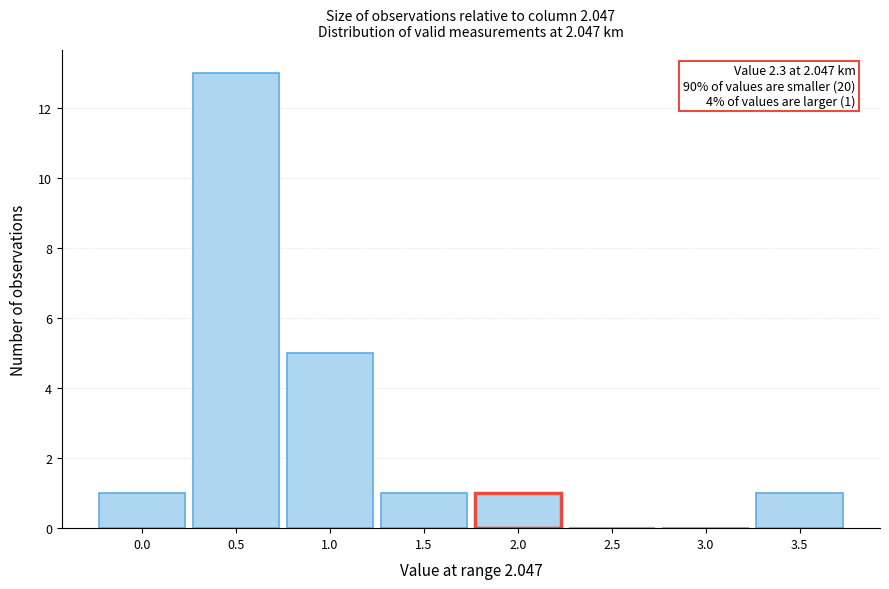

Reading left to right, extract all data points from this chart.

0.0=1	0.5=13	1.0=5	1.5=1	2.0=1	2.5=0	3.0=0	3.5=1